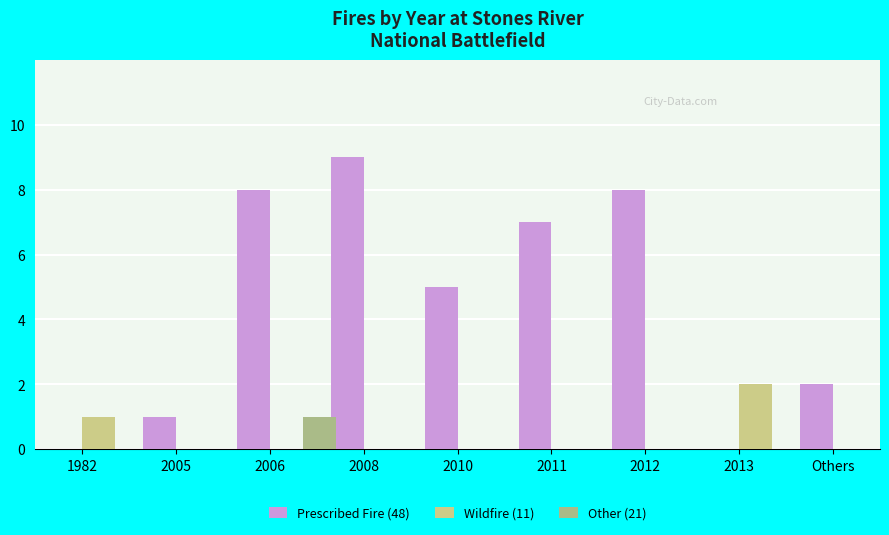

What is the label of the 3rd bar from the left?

2006